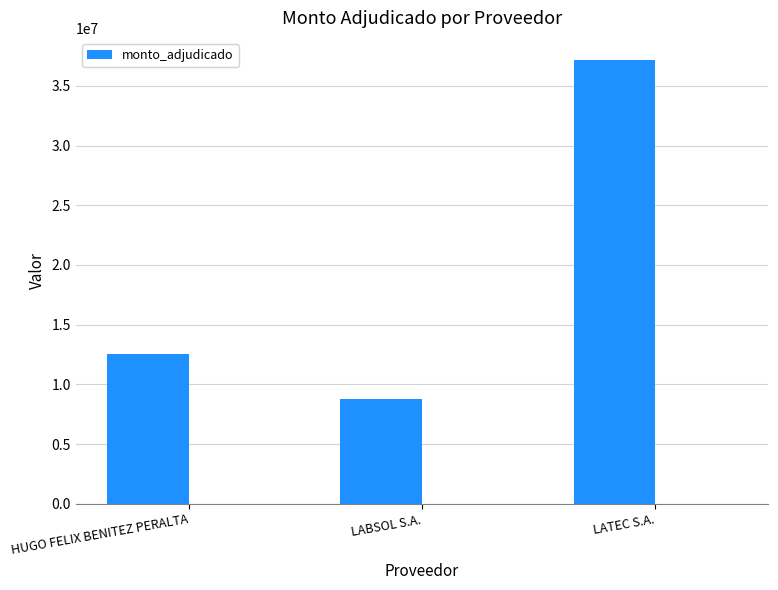

What is the change in value from LABSOL S.A. to LATEC S.A.?

+28392500